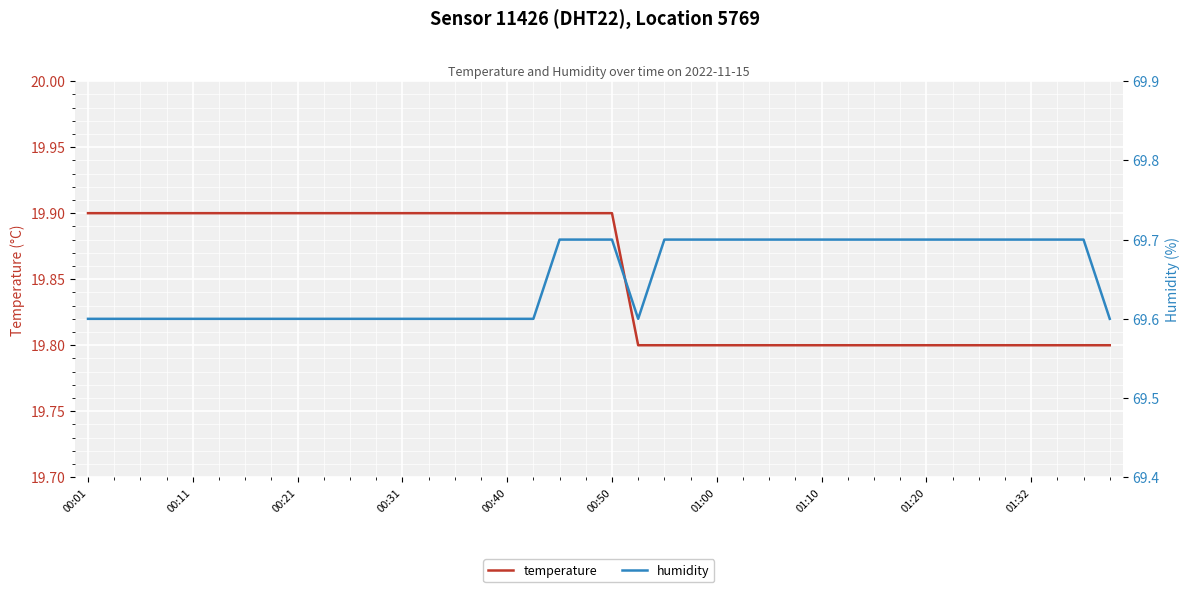

What is the maximum value for humidity?

69.7